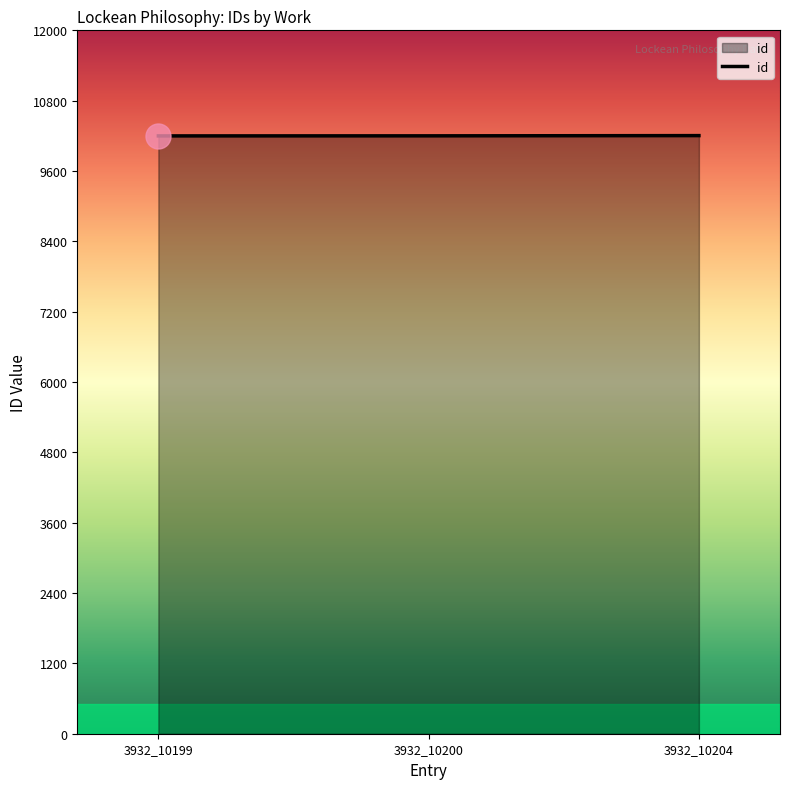

What is the minimum value shown in the chart?

10199